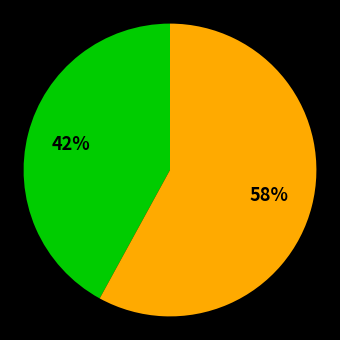

How many segments does this pie chart have?

2